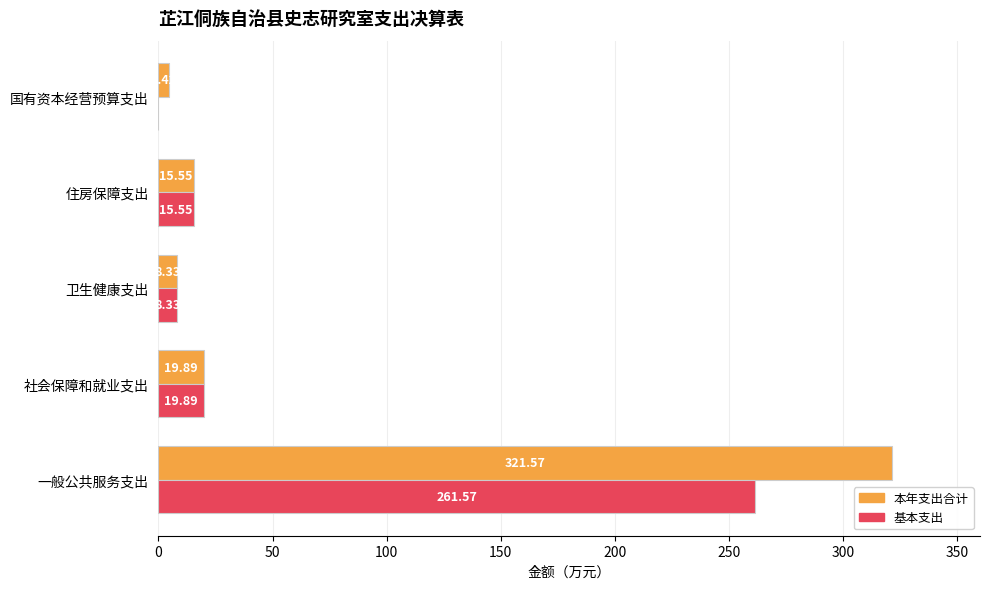

Which series changed the most between 社会保障和就业支出 and 国有资本经营预算支出?

基本支出